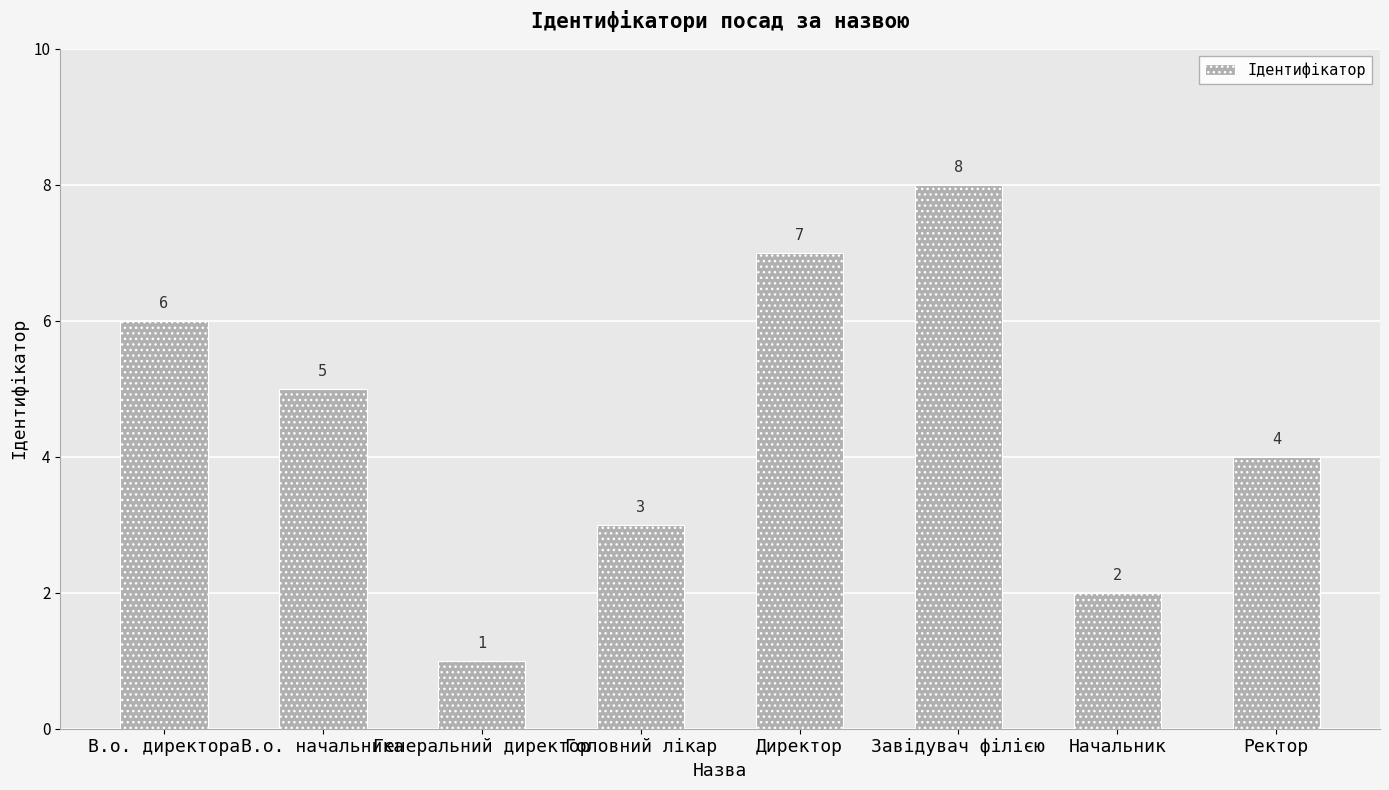

Reading left to right, list all the values displayed in this chart.

В.о. директора=6	В.о. начальника=5	Генеральний директор=1	Головний лікар=3	Директор=7	Завідувач філією=8	Начальник=2	Ректор=4